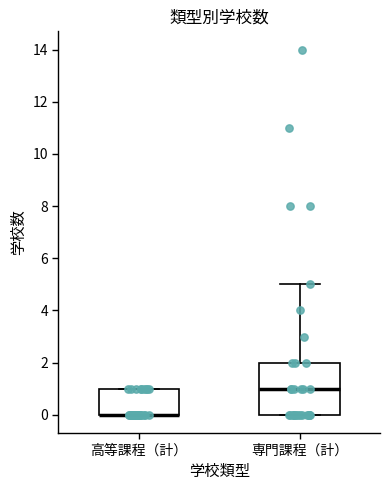

Where is the upper edge of the box for 高等課程（計） on the y-axis? The values are not printed on the chart, so give them approximately, as read against the axis.

1